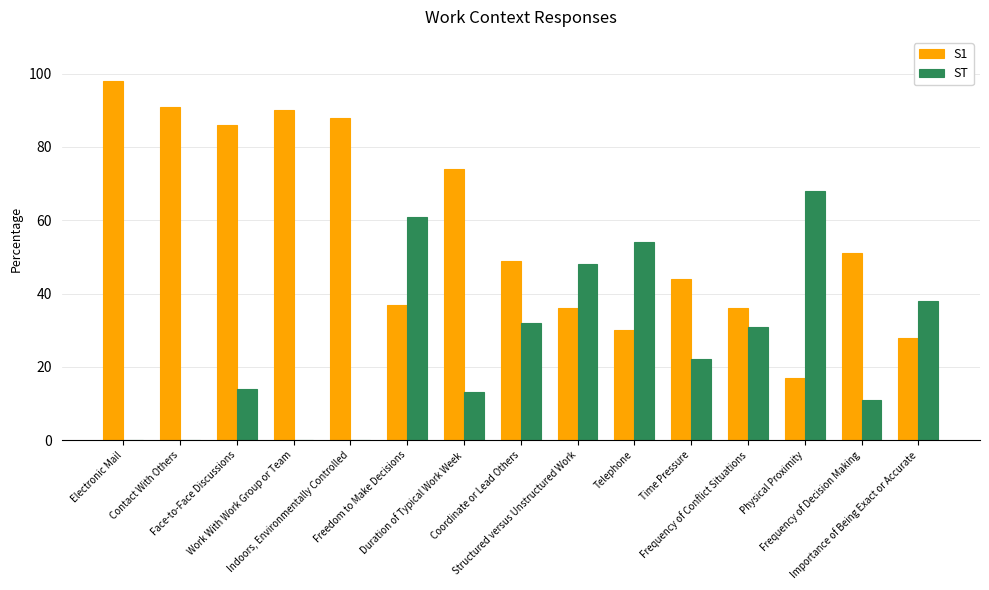

Which series has the largest total across all categories?

S1